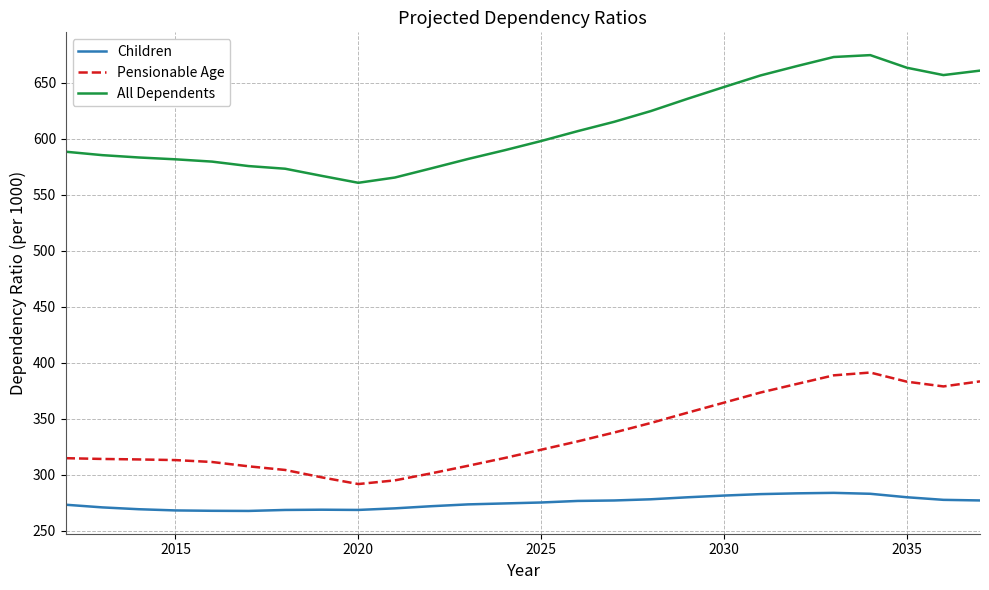

True or false: Children and All Dependents intersect in this chart.

False